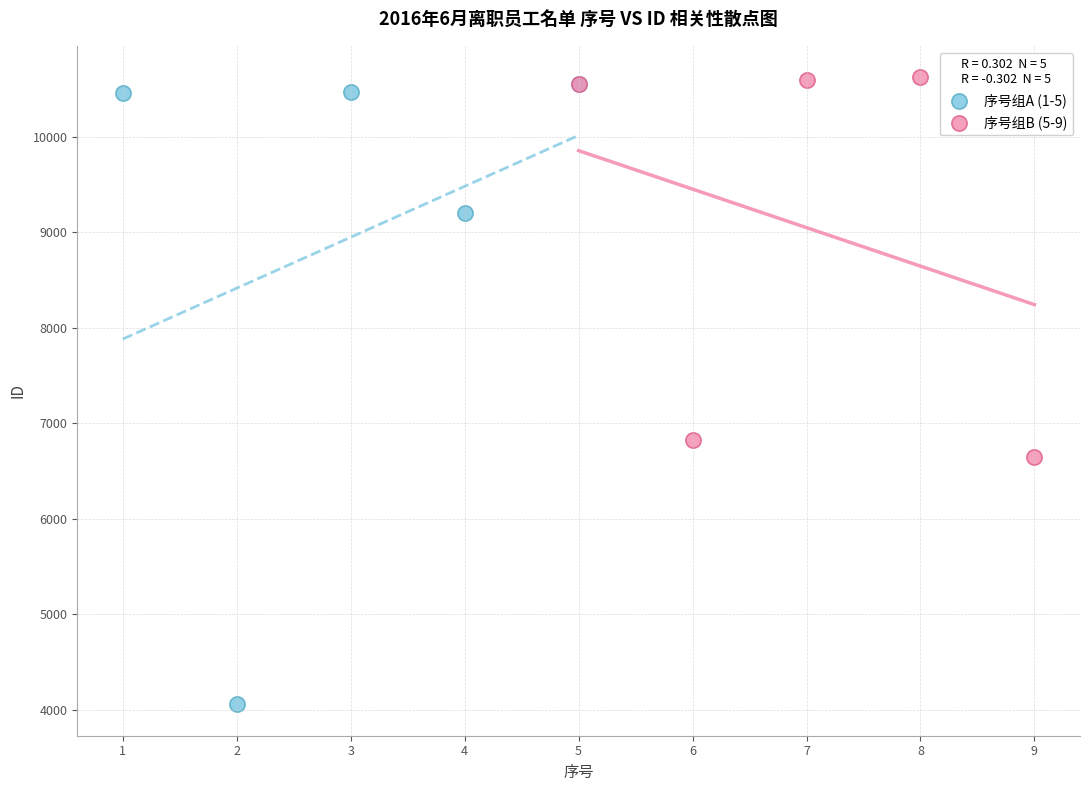

Which series has the widest spread of Y values?

序号组A (1-5)